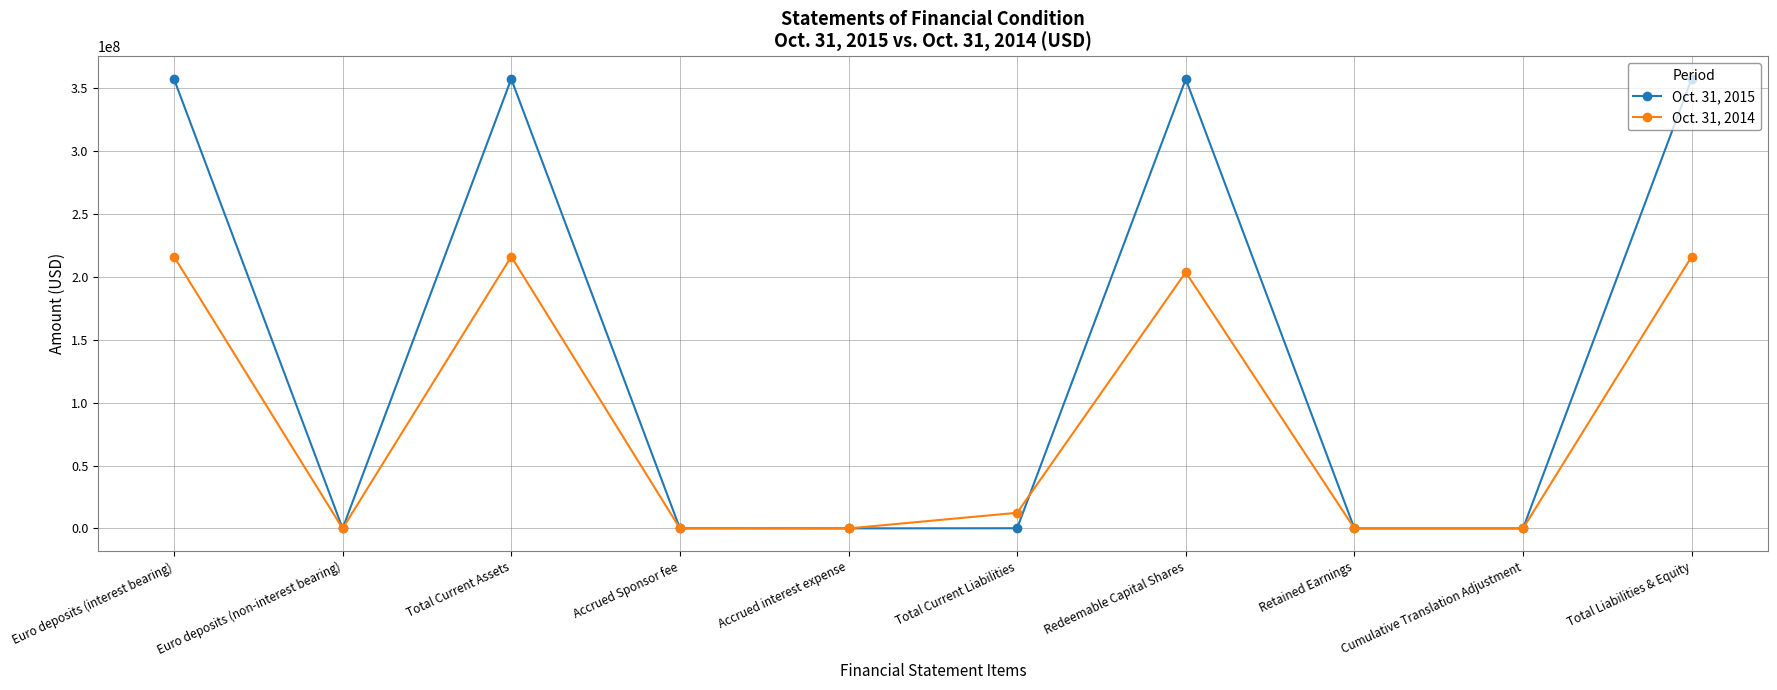

Where does the Oct. 31, 2014 series first go above 12426054?

Euro deposits (interest bearing)